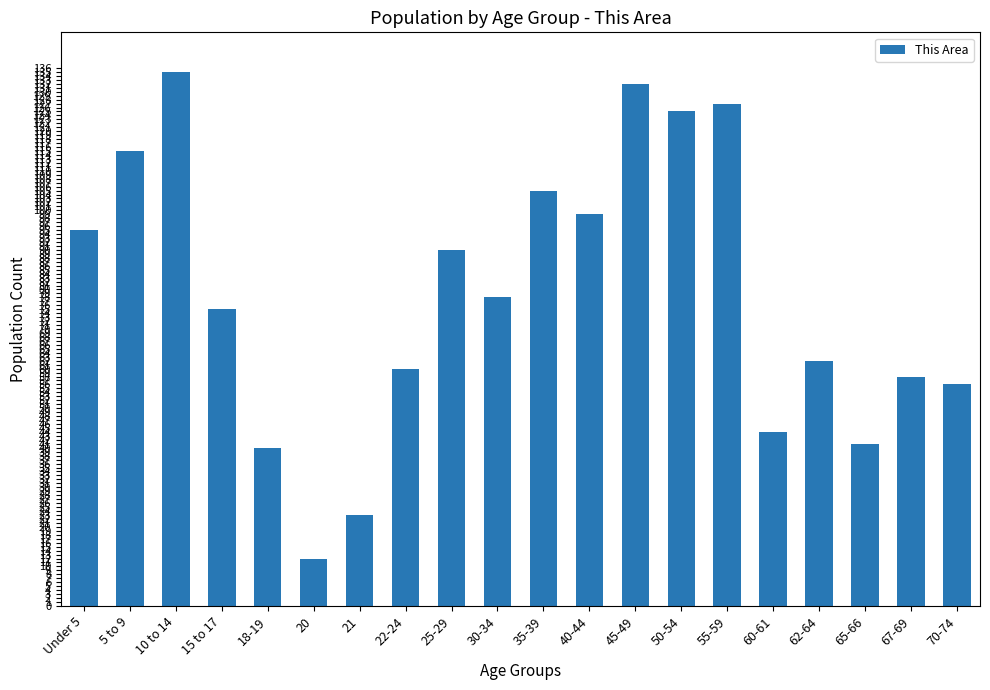

At which category does the chart reach its minimum across all series?

20